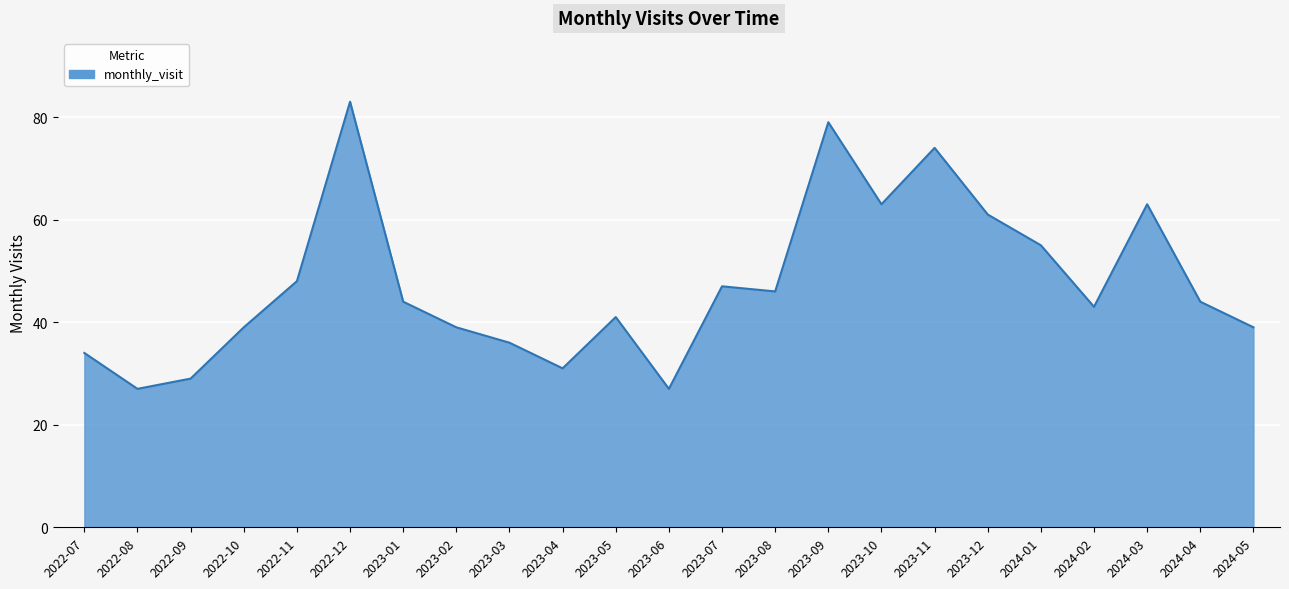

Where is the first local minimum?

2022-08